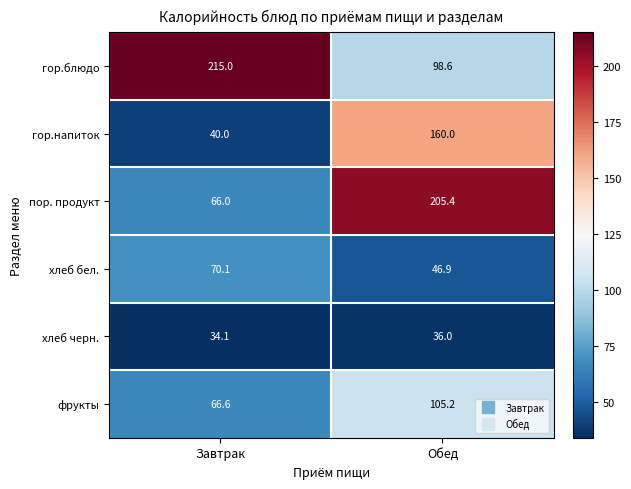

What is the difference between the highest and lowest values at Завтрак?

180.9